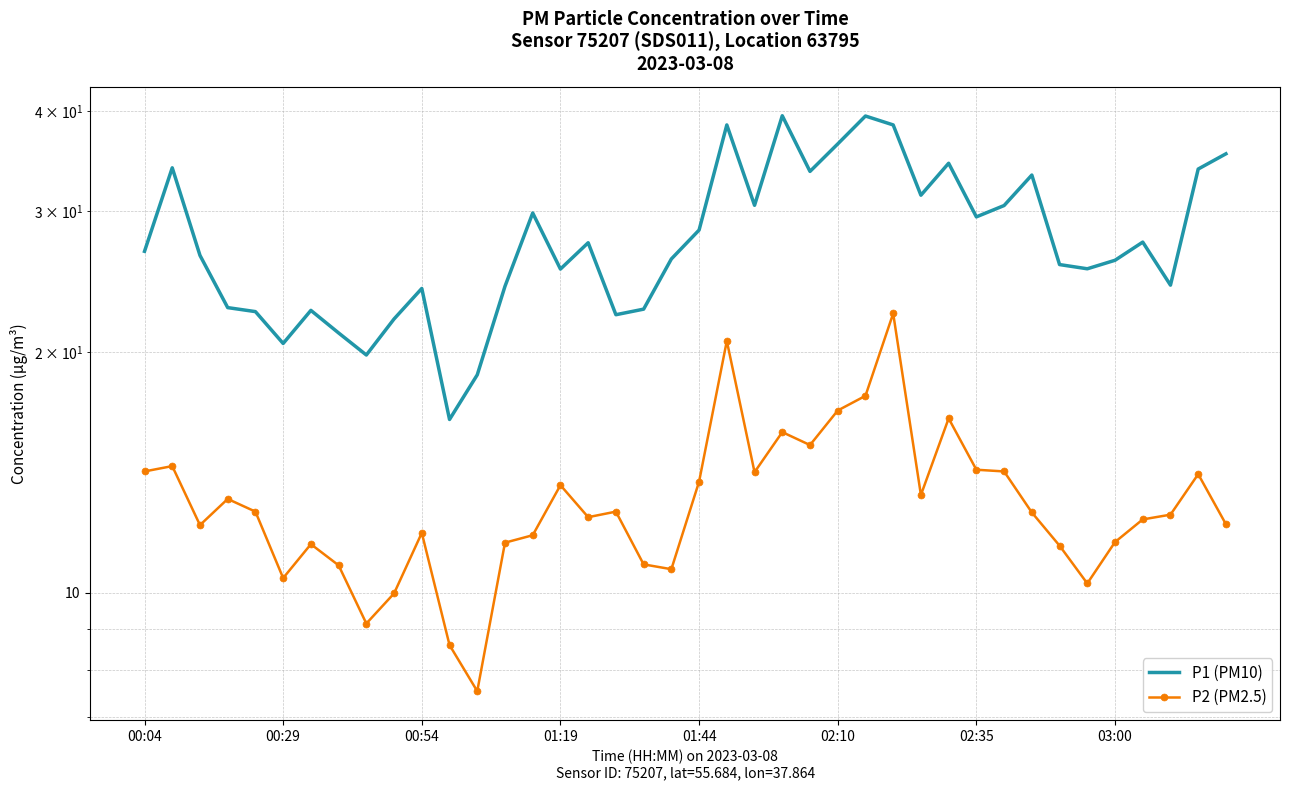

What position from the left is 34?

35